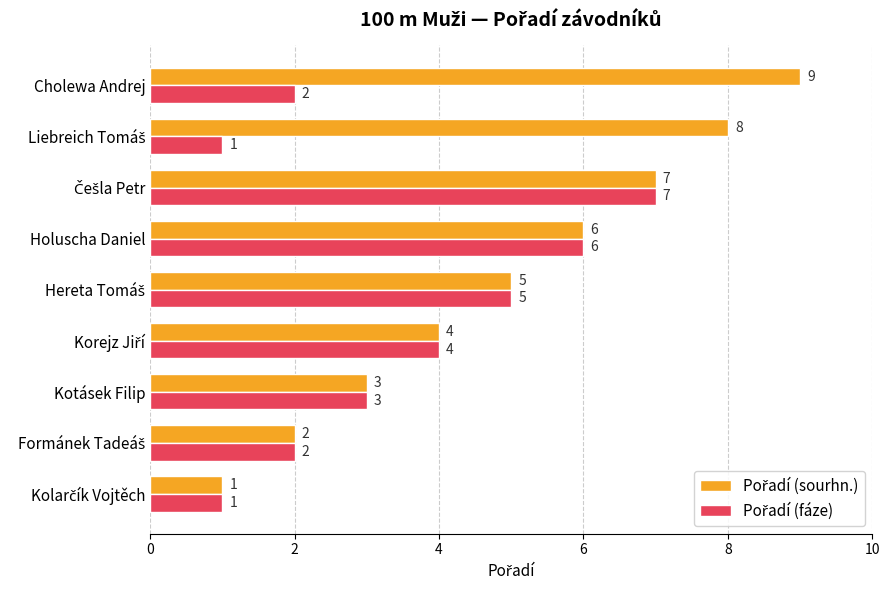

At which category does the chart reach its peak across all series?

Cholewa Andrej